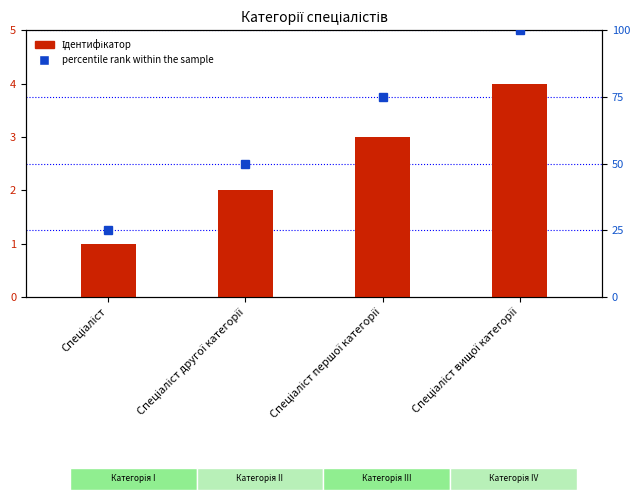

Where does the data first go above 3?

Спеціаліст вищої категорії